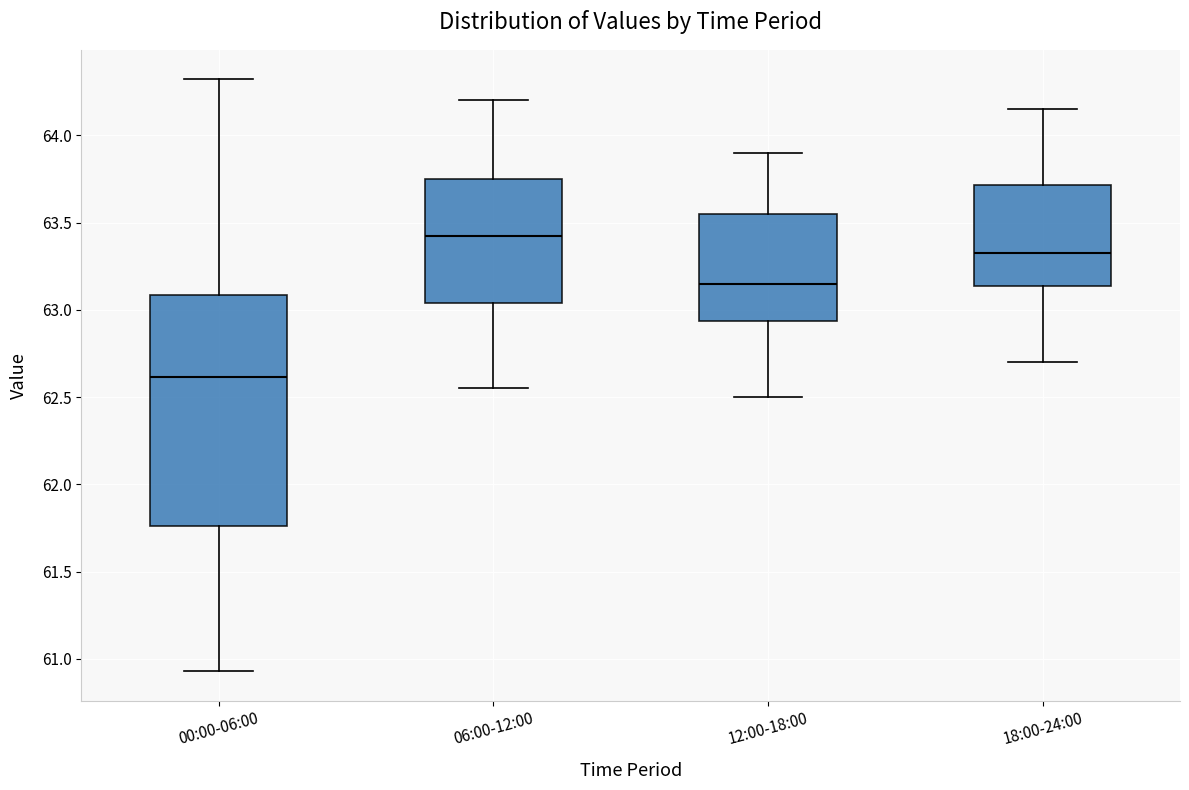

Which box's median line is the lowest?

00:00-06:00